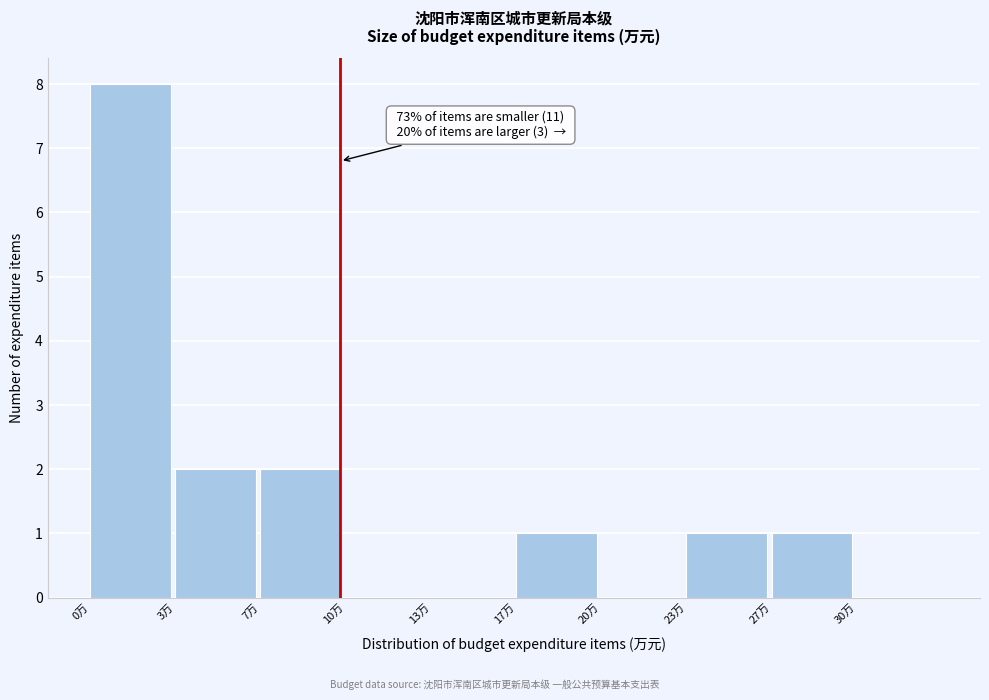

Which range on the x-axis has the tallest bar?

0.0 to 3.5